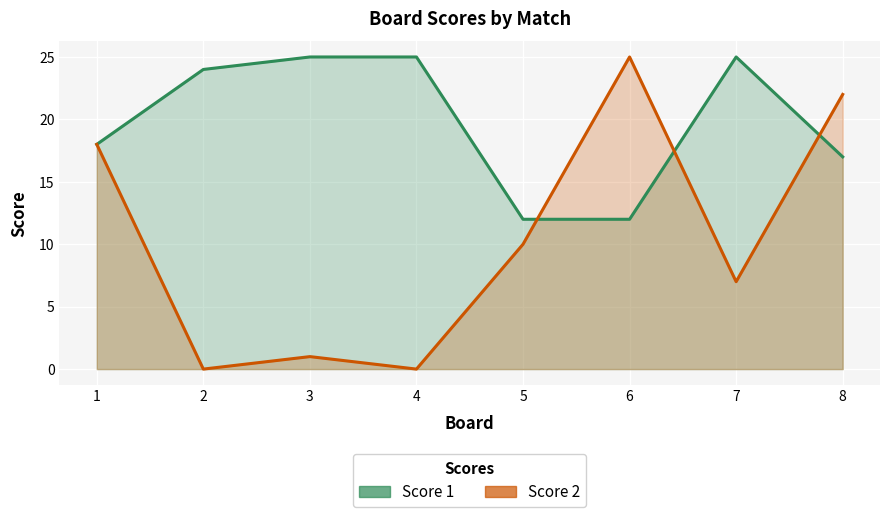

True or false: Score 2 has a value of 7 at 7.

True